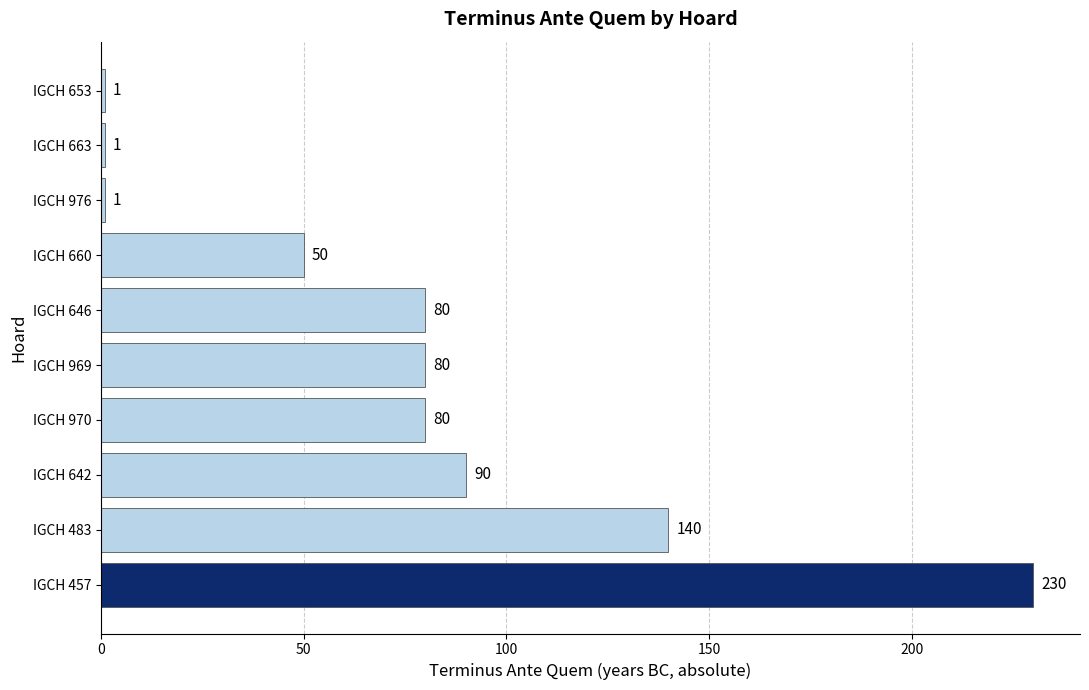

Reading bottom to top, transcribe all the data shown in this chart.

230	140	90	80	80	80	50	1	1	1